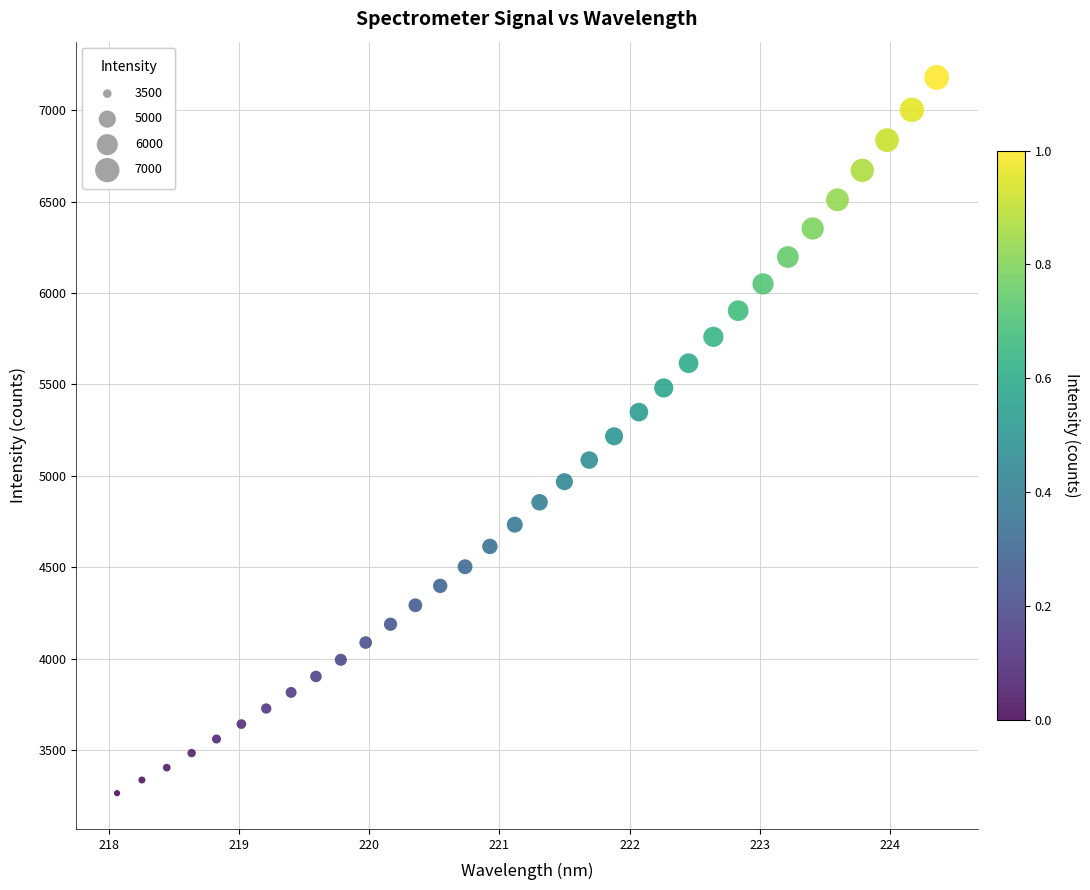

What is the range of Y values (max minus min)?

3915.1